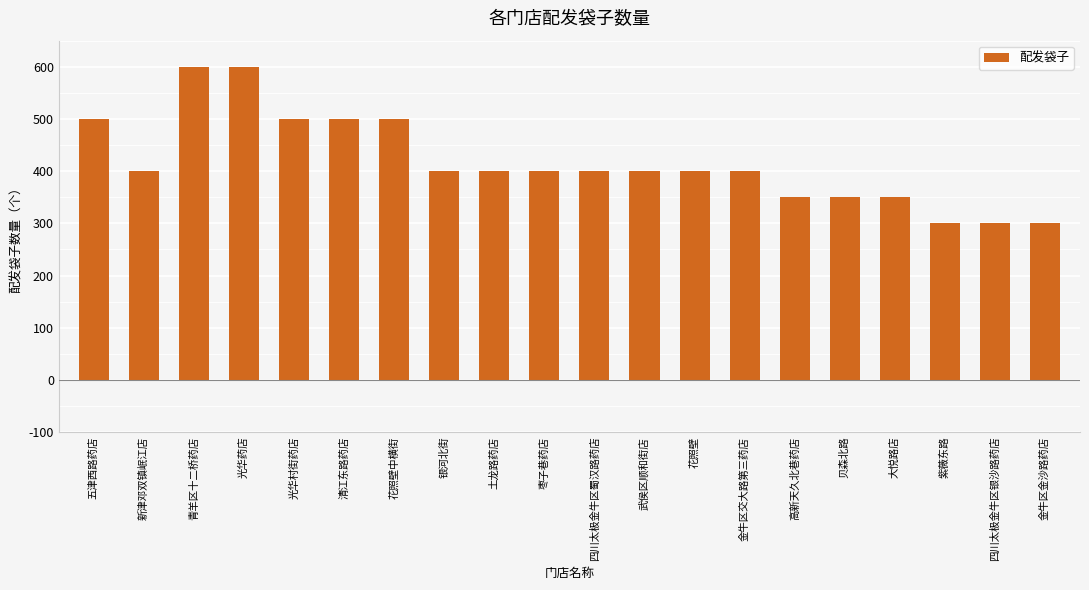

Reading left to right, what are all the values shown in this chart?

500	400	600	600	500	500	500	400	400	400	400	400	400	400	350	350	350	300	300	300